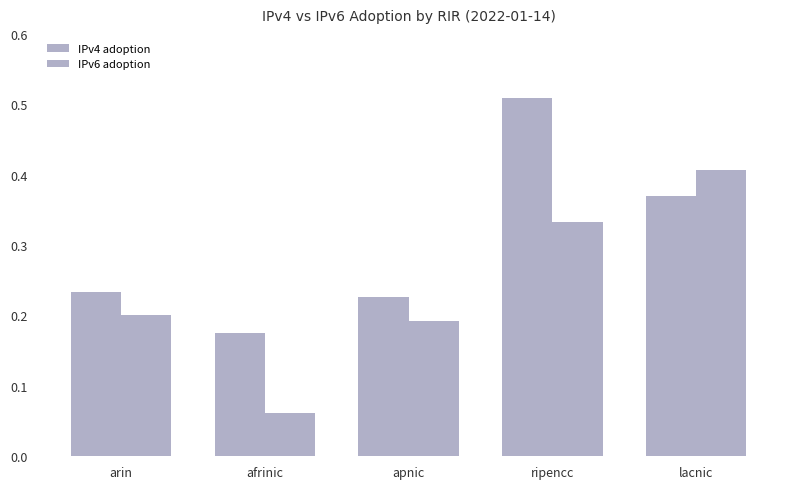

How many bars are there in each group?

2